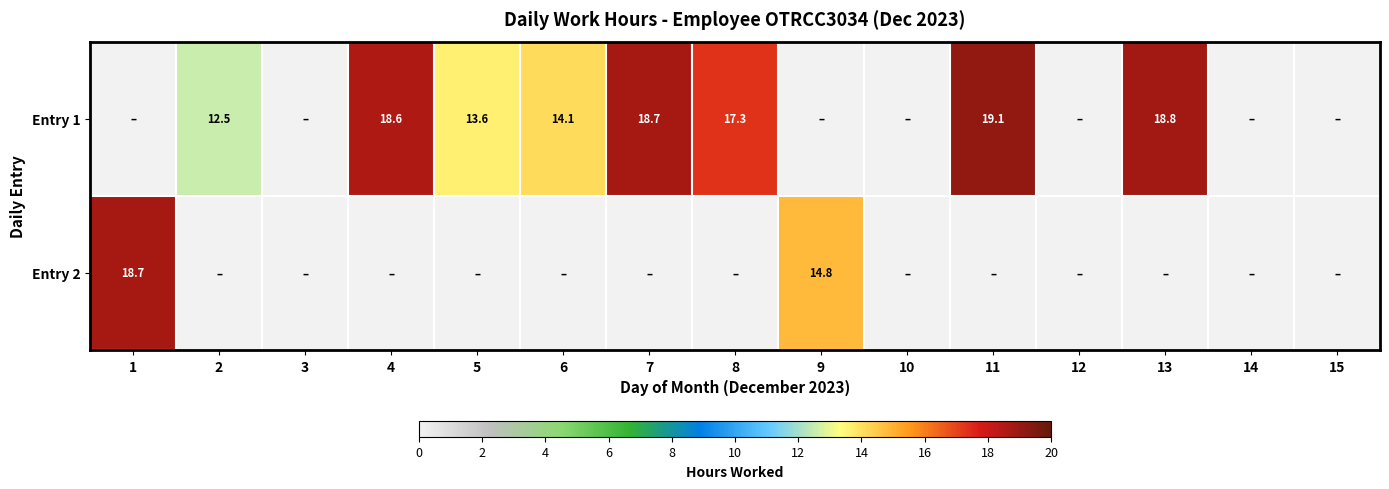

True or false: Entry 1 has a value of 7.8 at 13.

False